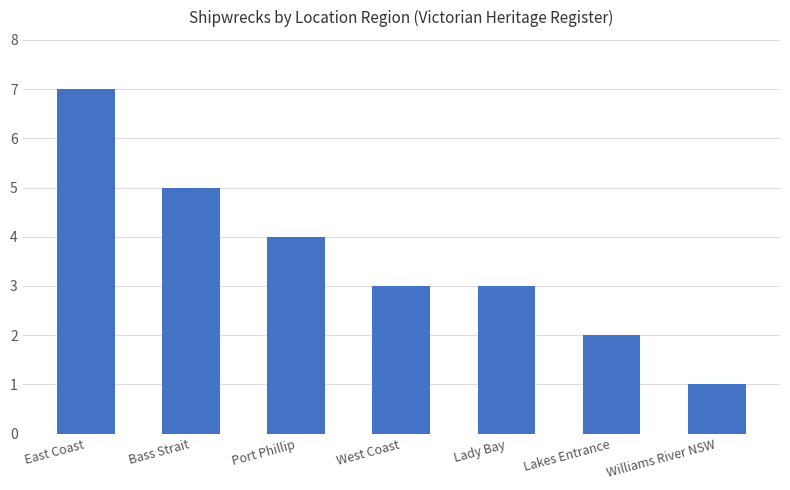

How many distinct data groups are displayed?

1